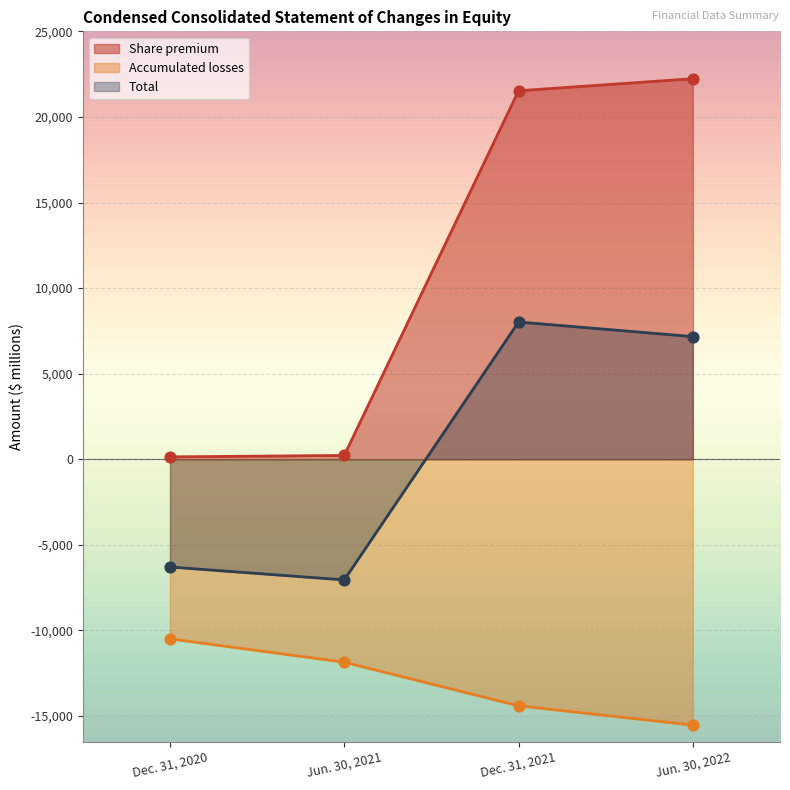

Is the value of Share premium at Dec. 31, 2021 greater than the value of Accumulated losses at Jun. 30, 2022?

Yes